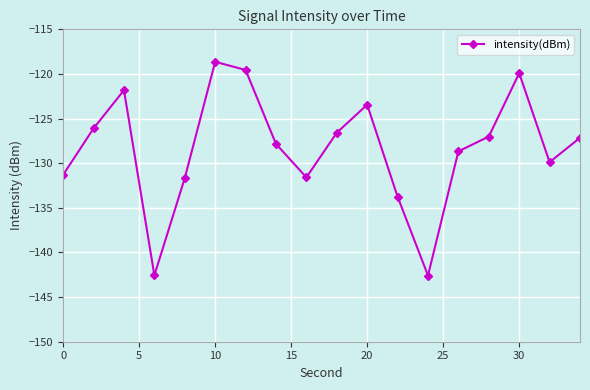

What is the difference between the second highest and second lowest values?

23.0